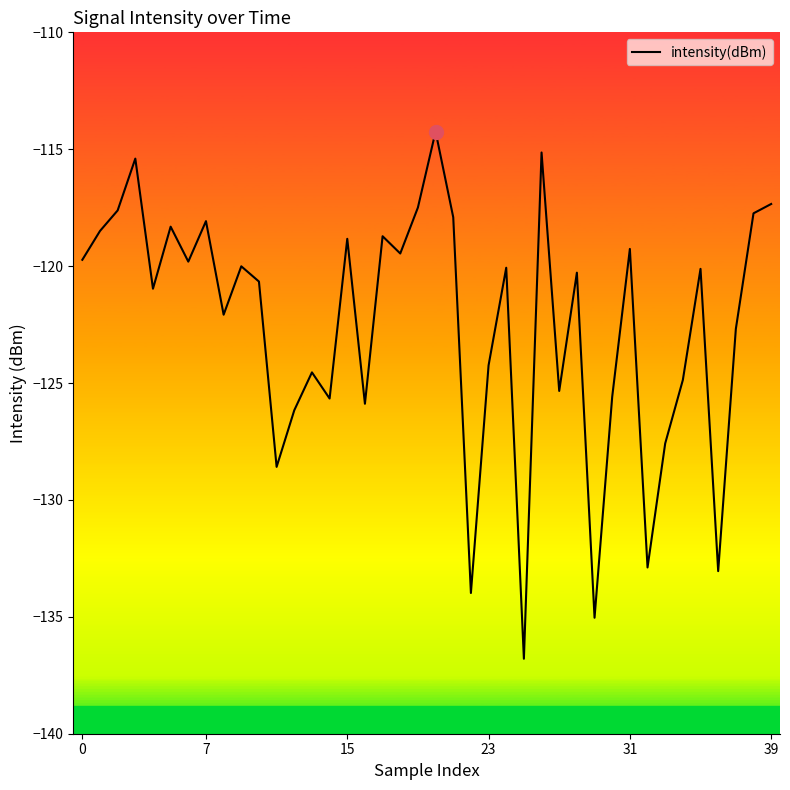

What is the difference between the maximum and minimum values?

22.5